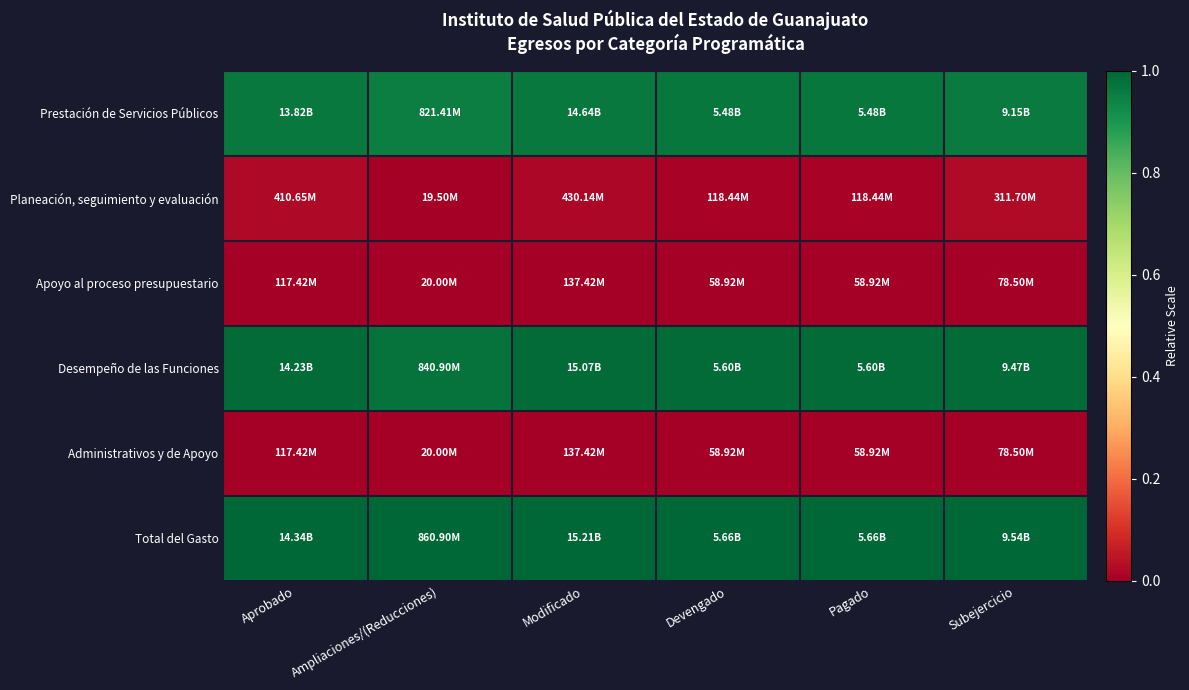

At how many categories does at least one series exceed 0?

6